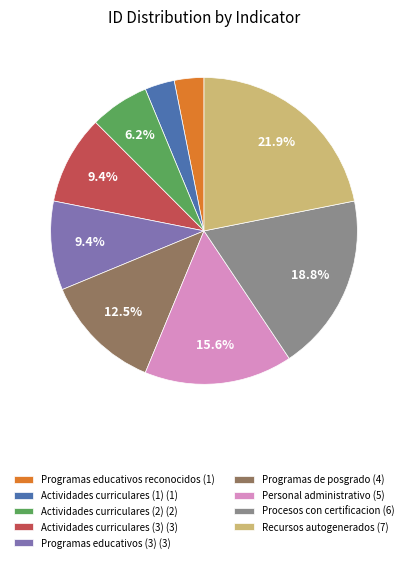

How many slices are in this pie chart?

9